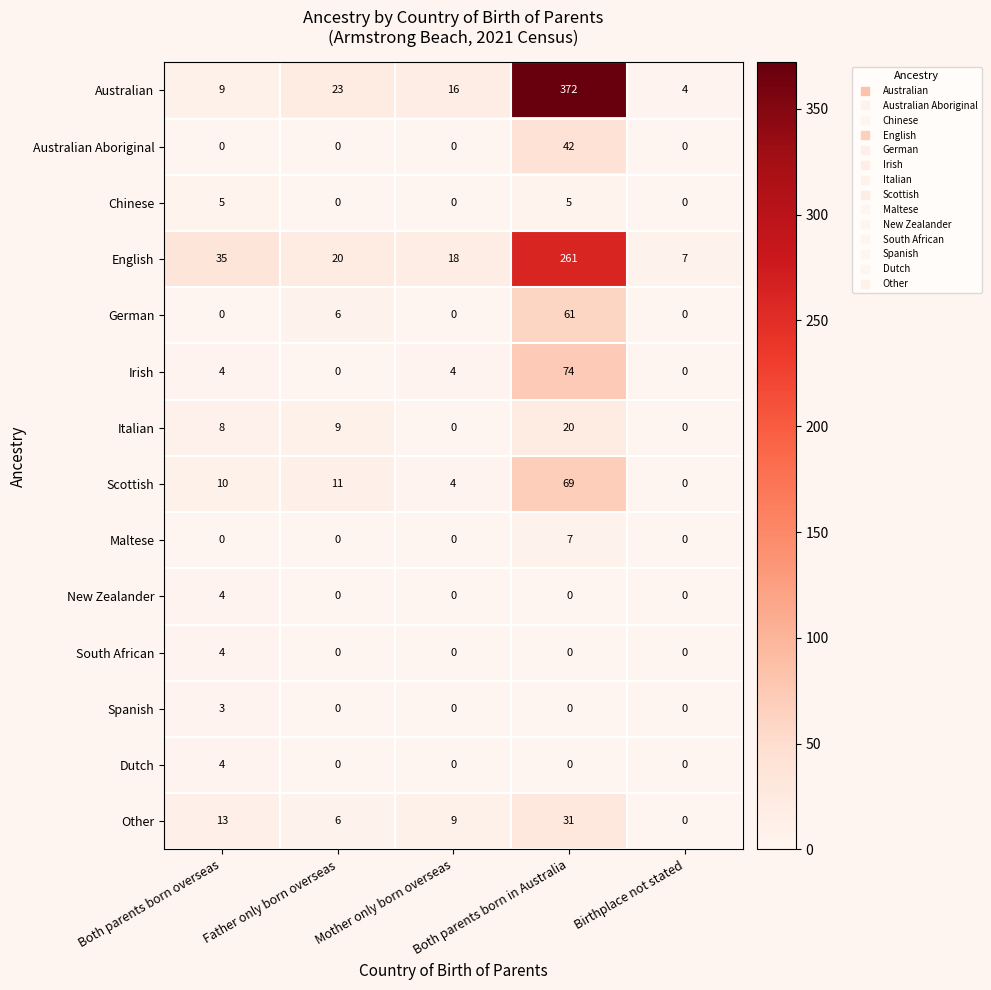

Count the South African values in the range 0 to 1.

4